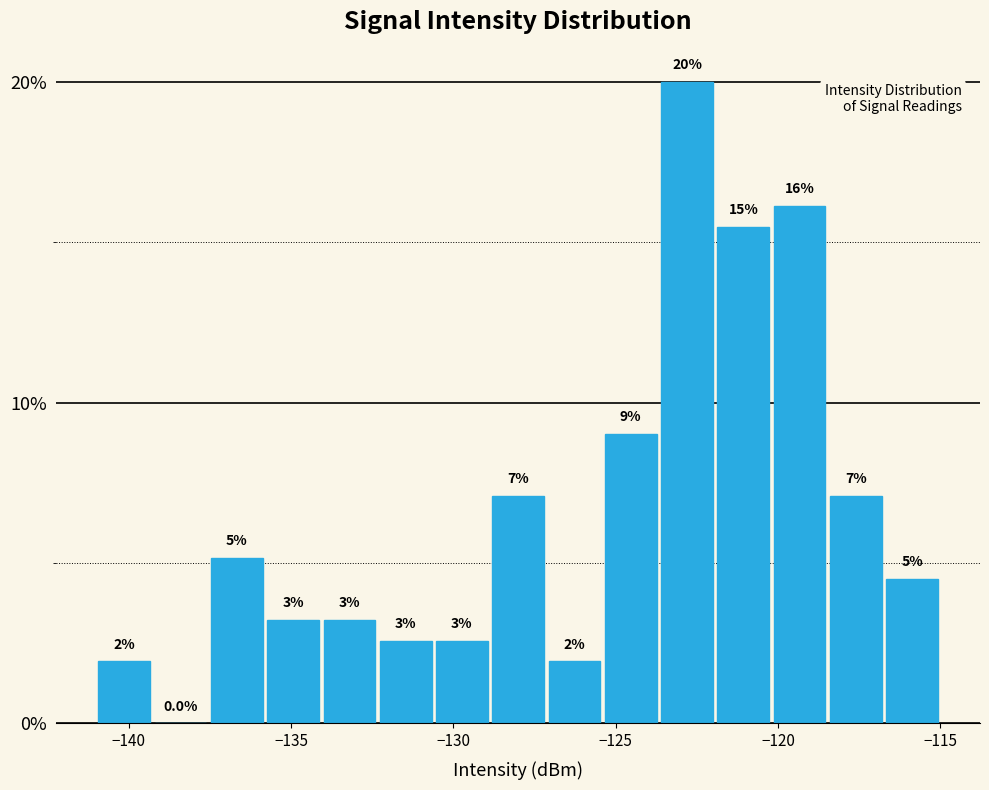

Around what value on the x-axis is the tallest bar? Give the approximate position of its centre, as read against the axis.

-123.0